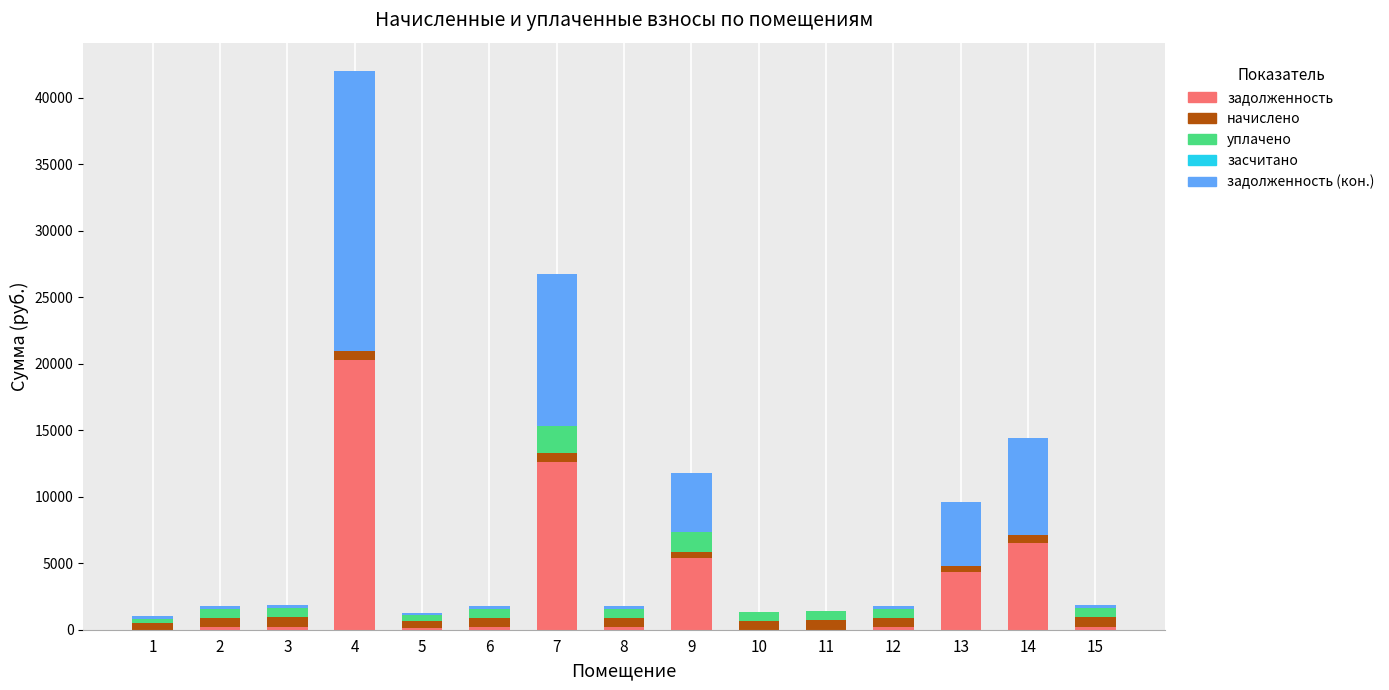

Does the chart contain stacked bars?

Yes